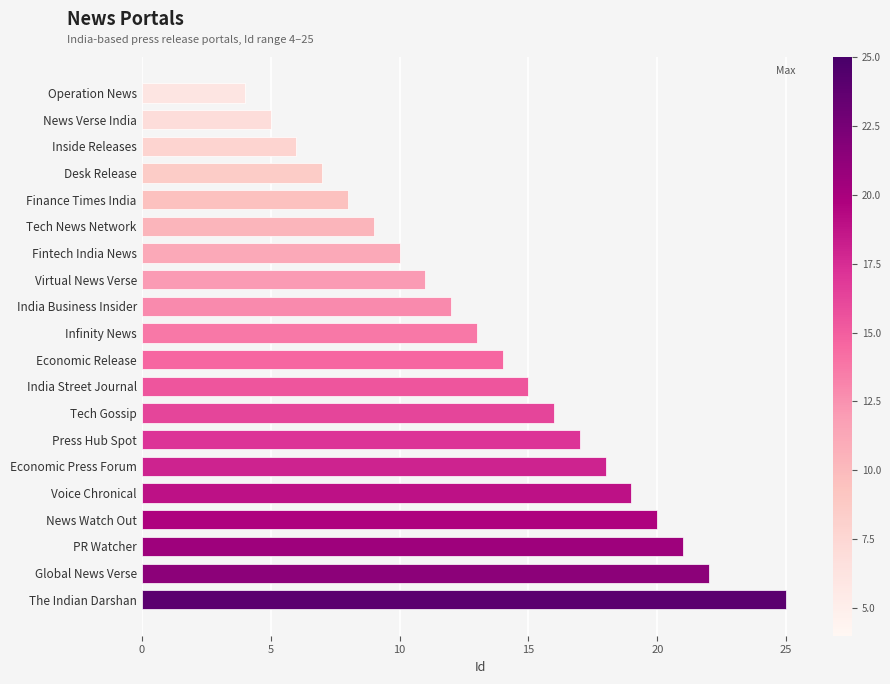

The chart shows a value of 32 at Voice Chronical. True or false?

False